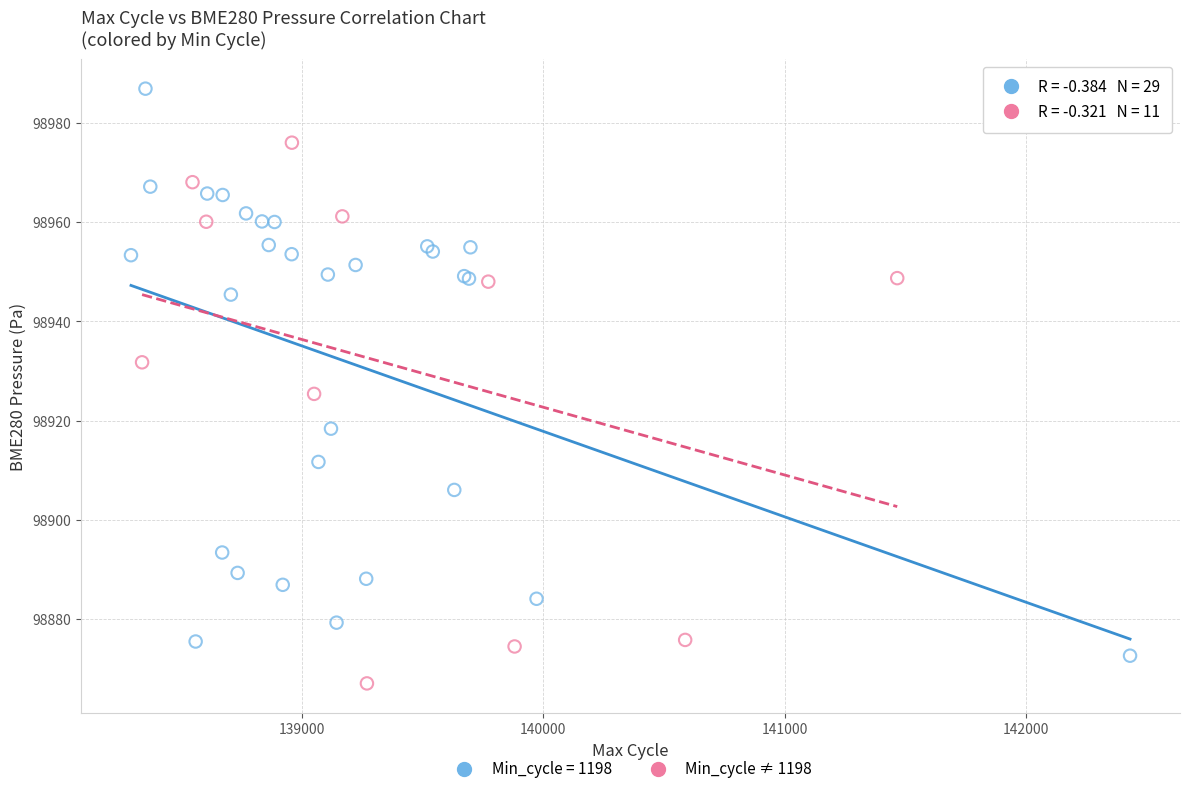

Which series contains the lowest Y value?

Min_cycle ≠ 1198